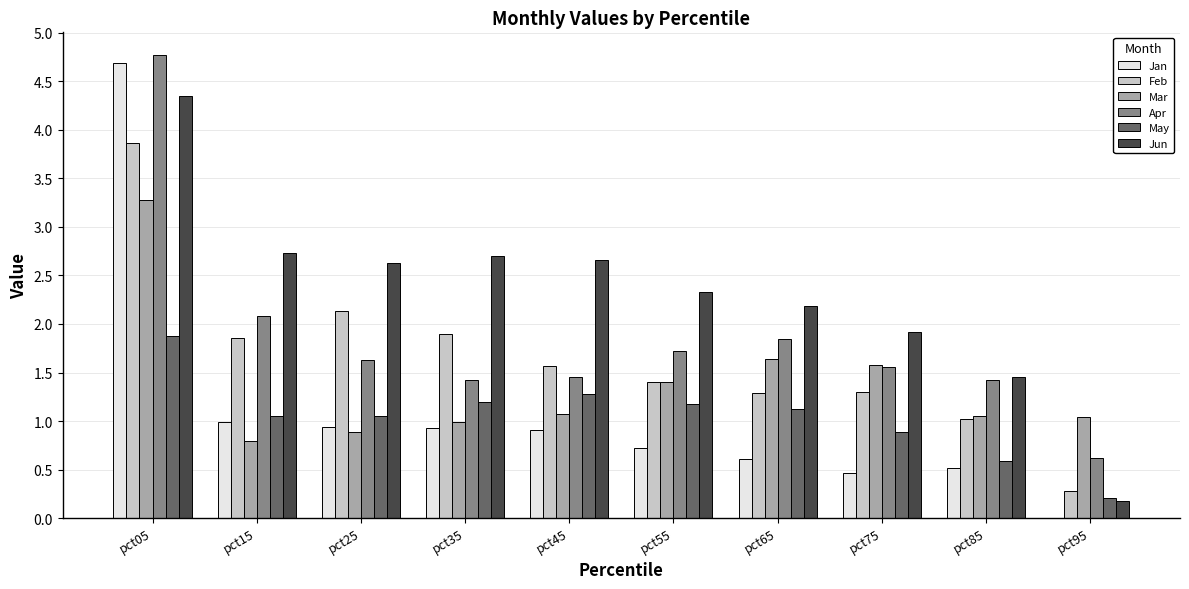

What is the highest value of the Feb series?

3.9